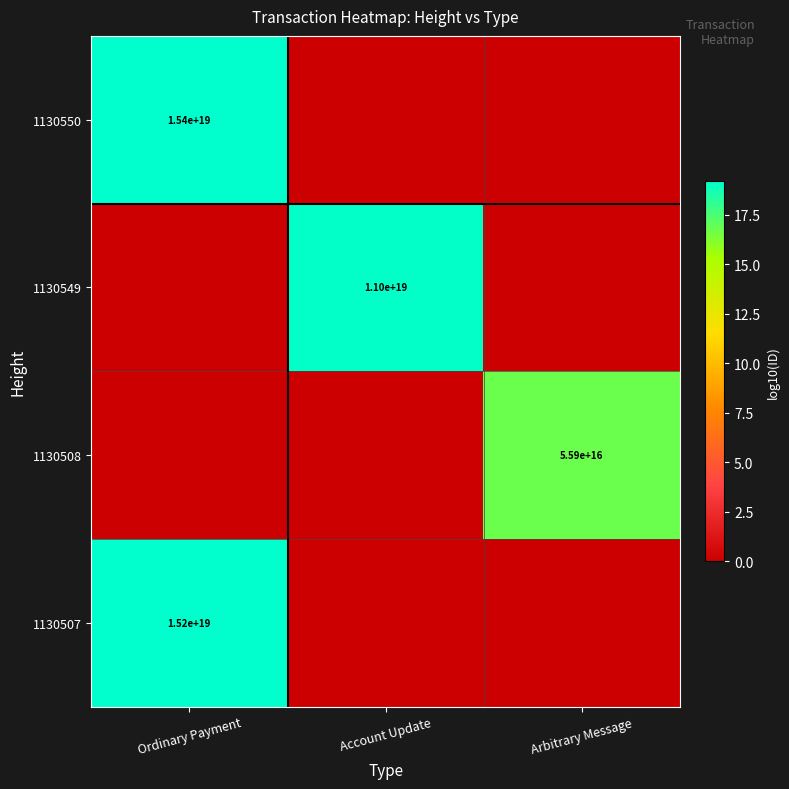

What is the difference between the highest and lowest values at Arbitrary Message?

16.7